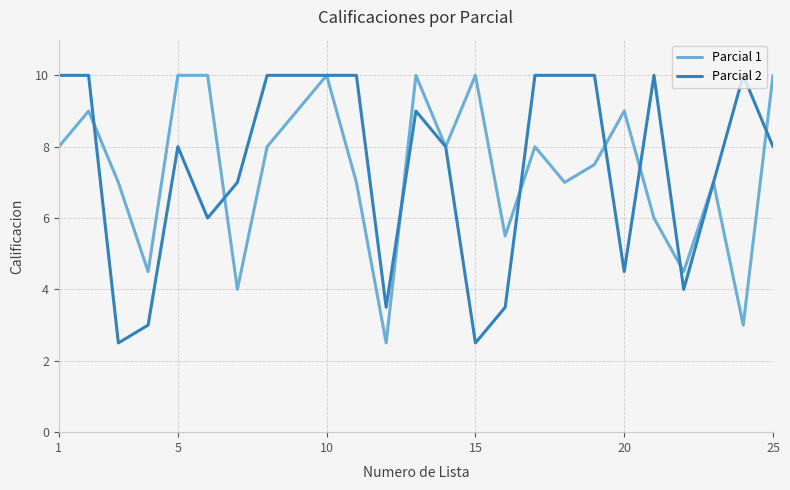

What is the highest value of the Parcial 1 series?

10.0